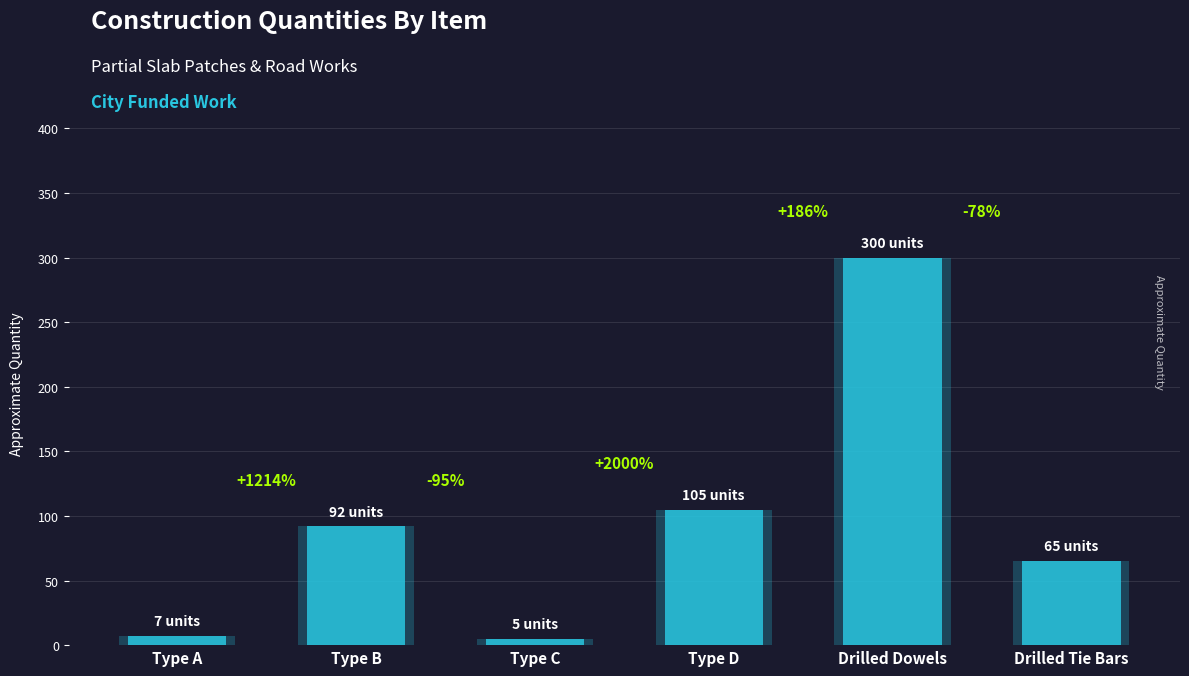

At which label does the data first exceed 92?

Type D